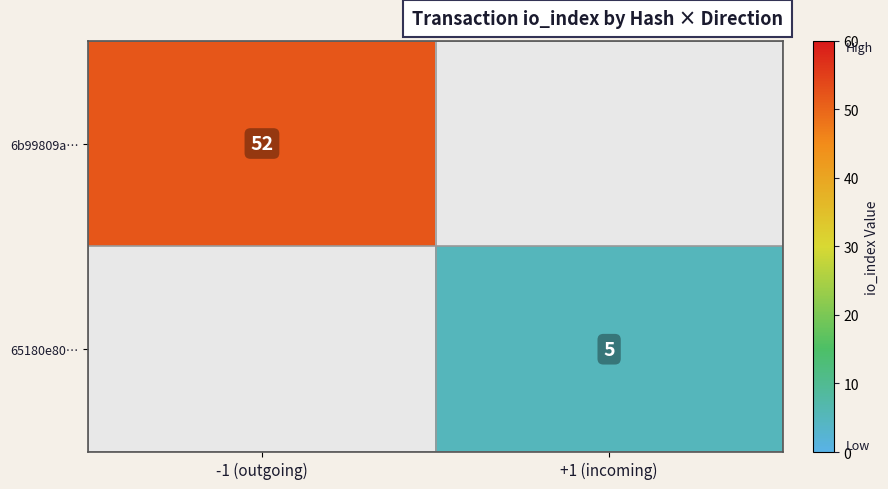

True or false: 65180e80… has a value of 5 at +1 (incoming).

True